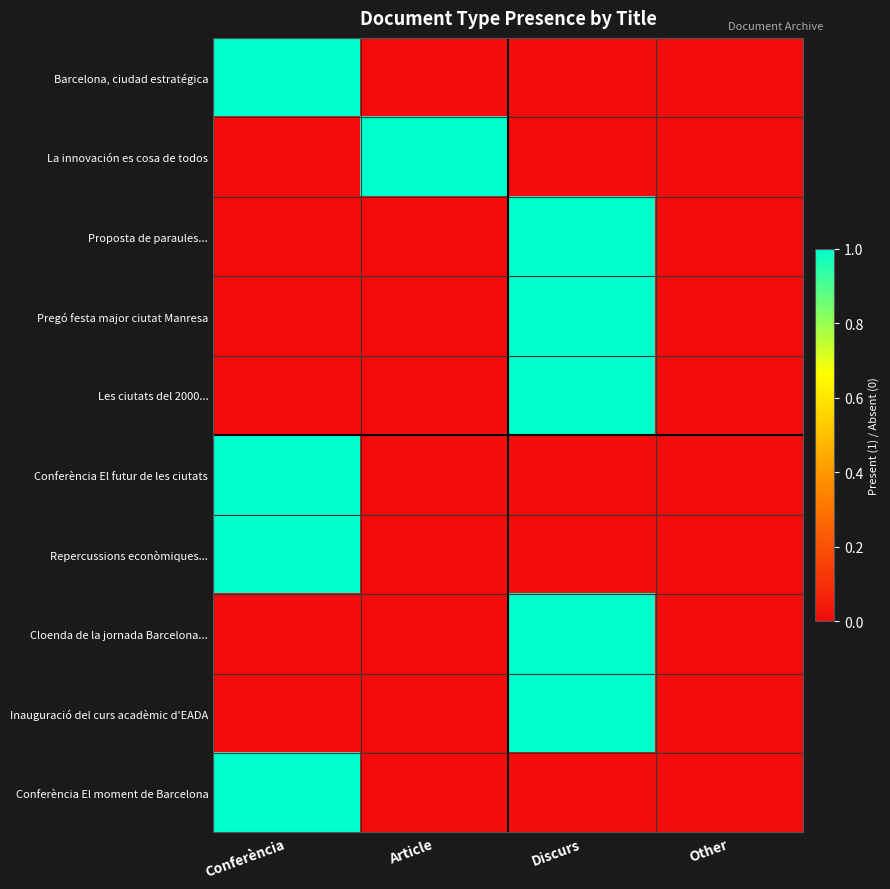

How many series are shown in this chart?

10